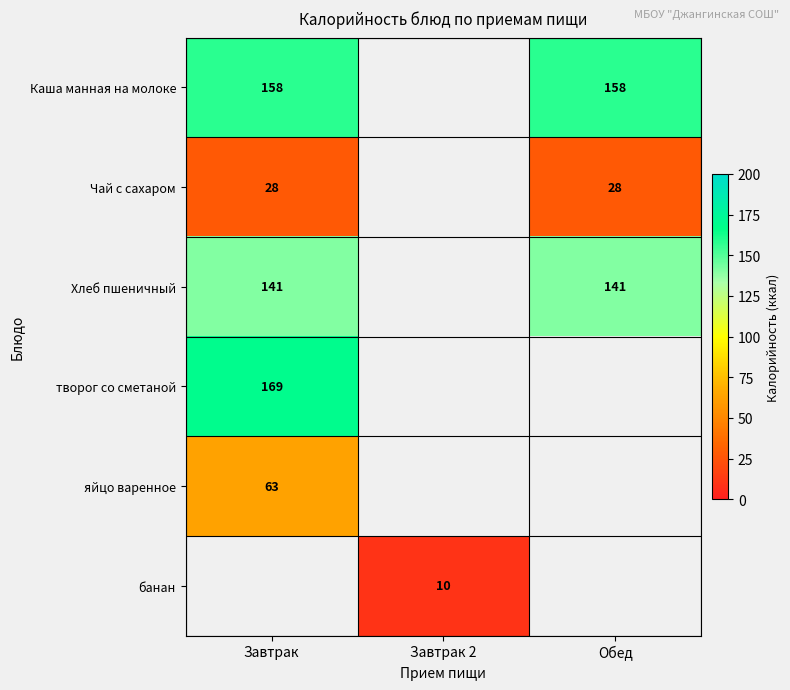

Is it true that Каша манная на молоке equals 78.4 at Обед?

False